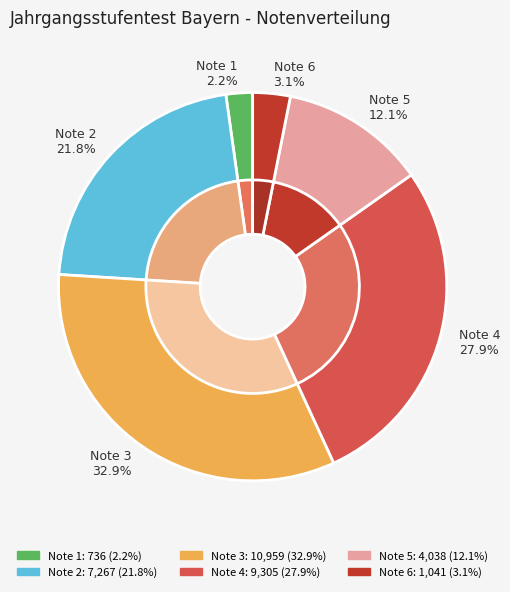

How many slices are in this pie chart?

6